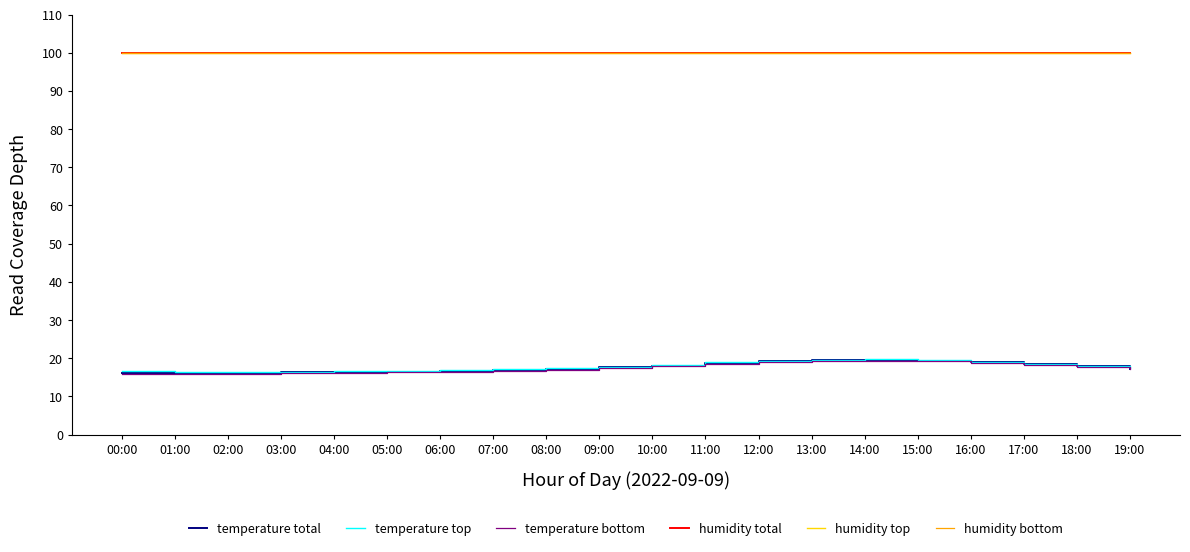

Does the chart display data point markers on the line(s)?

No